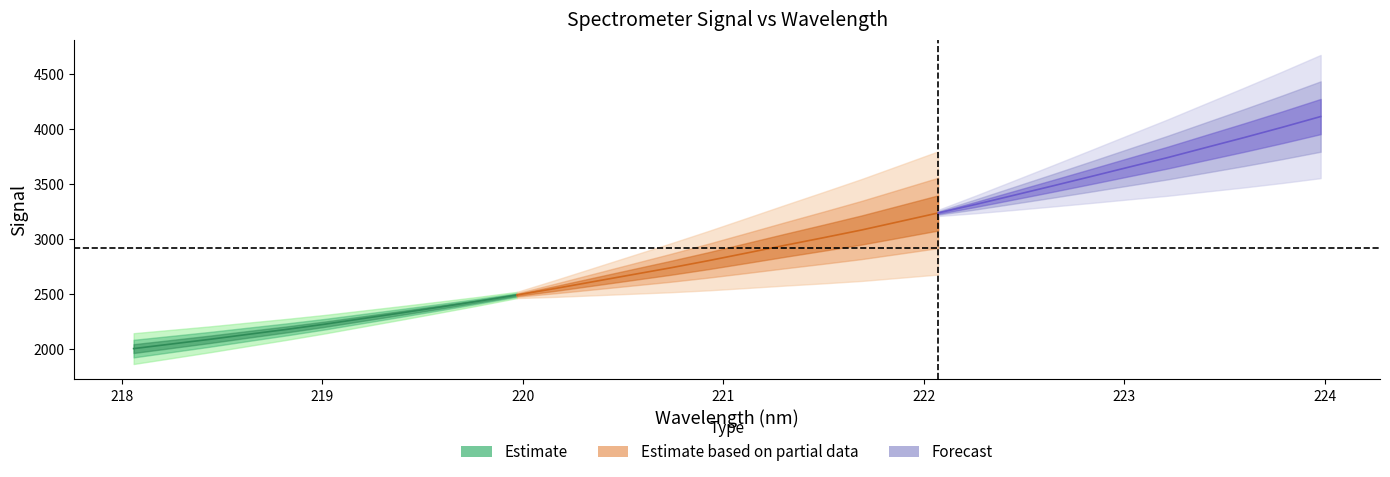

What is the sum of the values at 4 and 18?

5196.2